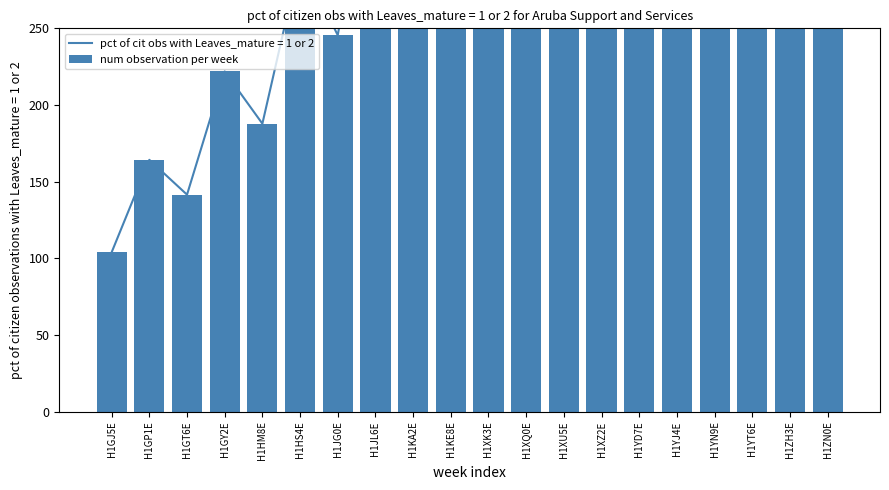

What is the value of the 8th bar from the left?

385.3